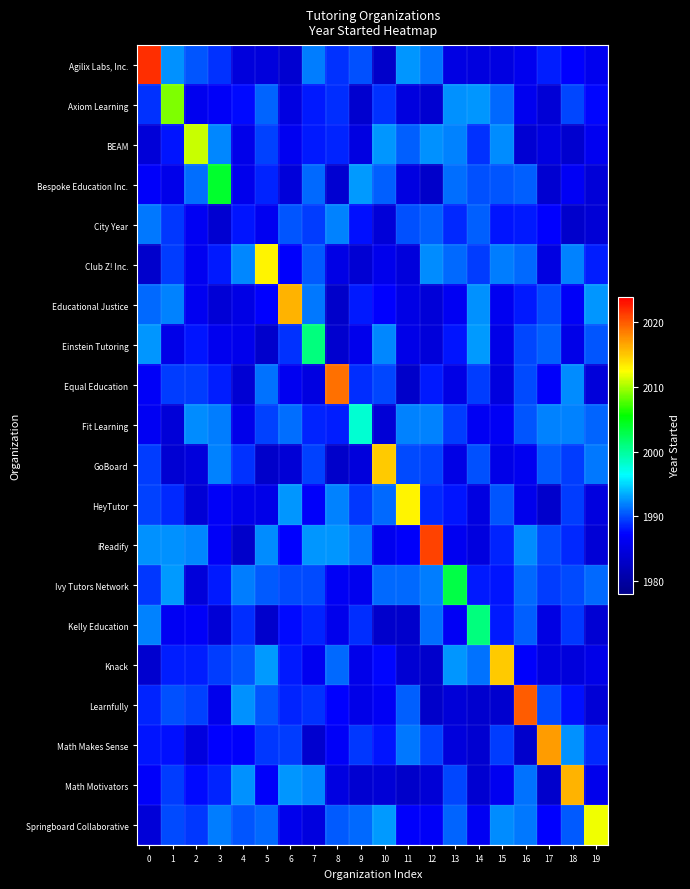

Reading left to right, what are all the values shown in this chart?

Agilix Labs, Inc.: 0=2022.0	1=1992.5	2=1990.3	3=1989.0	4=1984.6	5=1984.6	6=1983.6	7=1991.7	8=1989.0	9=1990.1	10=1983.2	11=1992.7	12=1991.3	13=1985.1	14=1984.8	15=1984.8	16=1986.0	17=1988.2	18=1987.3	19=1985.9
Axiom Learning: 0=1989.1	1=2009.0	2=1985.9	3=1986.7	4=1987.6	5=1990.9	6=1985.0	7=1988.1	8=1988.9	9=1983.5	10=1989.1	11=1984.7	12=1983.7	13=1992.5	14=1992.7	15=1991.1	16=1986.0	17=1984.0	18=1989.8	19=1987.4
BEAM: 0=1984.2	1=1988.0	2=2011.0	3=1992.1	4=1985.6	5=1989.6	6=1986.1	7=1988.2	8=1988.5	9=1984.8	10=1992.7	11=1990.8	12=1992.4	13=1991.9	14=1989.0	15=1992.2	16=1983.9	17=1985.0	18=1983.5	19=1986.3
Bespoke Education Inc.: 0=1986.9	1=1985.7	2=1991.3	3=2004.0	4=1985.8	5=1988.4	6=1984.4	7=1991.0	8=1983.7	9=1992.9	10=1990.7	11=1985.0	12=1983.1	13=1991.2	14=1990.1	15=1990.3	16=1990.7	17=1983.7	18=1986.6	19=1984.2
City Year: 0=1991.6	1=1989.2	2=1986.3	3=1983.6	4=1988.0	5=1986.3	6=1990.3	7=1989.4	8=1991.9	9=1987.7	10=1984.2	11=1990.1	12=1990.6	13=1988.6	14=1990.7	15=1987.9	16=1988.2	17=1987.3	18=1983.3	19=1984.1
Club Z! Inc.: 0=1983.3	1=1989.4	2=1986.1	3=1988.1	4=1992.1	5=2013.0	6=1987.1	7=1990.6	8=1985.3	9=1983.8	10=1985.9	11=1984.6	12=1992.3	13=1991.1	14=1989.3	15=1991.7	16=1991.0	17=1984.9	18=1991.9	19=1988.4
Educational Justice: 0=1991.1	1=1992.0	2=1986.2	3=1984.1	4=1985.3	5=1987.3	6=2016.0	7=1991.6	8=1983.1	9=1988.1	10=1987.2	11=1985.2	12=1984.2	13=1986.4	14=1992.4	15=1986.2	16=1988.2	17=1990.0	18=1986.6	19=1992.7
Einstein Tutoring: 0=1992.6	1=1985.5	2=1988.0	3=1986.0	4=1985.8	5=1983.4	6=1989.1	7=2001.0	8=1983.5	9=1985.8	10=1992.1	11=1985.4	12=1984.4	13=1987.9	14=1992.9	15=1985.4	16=1989.7	17=1990.6	18=1985.4	19=1990.3
Equal Education: 0=1986.7	1=1989.3	2=1989.3	3=1988.4	4=1983.9	5=1991.4	6=1986.2	7=1984.9	8=2019.0	9=1988.9	10=1989.8	11=1983.2	12=1988.1	13=1985.3	14=1989.5	15=1984.7	16=1989.9	17=1986.9	18=1992.4	19=1984.4
Fit Learning: 0=1986.4	1=1984.1	2=1992.2	3=1991.8	4=1985.6	5=1989.6	6=1991.2	7=1988.6	8=1988.3	9=1998.0	10=1983.9	11=1992.0	12=1992.0	13=1989.3	14=1986.4	15=1986.5	16=1990.3	17=1992.0	18=1991.9	19=1990.8
GoBoard: 0=1989.4	1=1983.8	2=1984.6	3=1992.0	4=1989.1	5=1983.1	6=1984.0	7=1989.6	8=1983.1	9=1984.6	10=2015.0	11=1989.9	12=1989.5	13=1985.2	14=1990.1	15=1985.4	16=1986.3	17=1990.5	18=1989.5	19=1991.5
HeyTutor: 0=1989.6	1=1988.7	2=1983.9	3=1986.7	4=1985.7	5=1985.4	6=1992.7	7=1986.9	8=1991.9	9=1989.3	10=1990.9	11=2013.0	12=1988.8	13=1987.9	14=1985.0	15=1990.2	16=1985.8	17=1983.2	18=1989.5	19=1984.8
iReadify: 0=1992.4	1=1992.5	2=1992.1	3=1986.7	4=1983.2	5=1992.3	6=1987.3	7=1992.7	8=1992.6	9=1991.5	10=1985.9	11=1986.9	12=2021.0	13=1986.2	14=1984.7	15=1988.6	16=1992.4	17=1990.0	18=1988.7	19=1984.0
Ivy Tutors Network: 0=1989.2	1=1992.9	2=1984.4	3=1988.2	4=1991.8	5=1990.4	6=1990.0	7=1990.0	8=1986.6	9=1985.9	10=1991.1	11=1991.1	12=1991.7	13=2003.0	14=1988.1	15=1988.0	16=1991.0	17=1989.5	18=1990.0	19=1991.0
Kelly Education: 0=1991.9	1=1986.4	2=1986.8	3=1983.9	4=1988.8	5=1983.4	6=1987.7	7=1988.4	8=1985.9	9=1988.9	10=1983.3	11=1983.4	12=1991.2	13=1986.6	14=2001.0	15=1988.2	16=1990.7	17=1985.2	18=1989.2	19=1983.9
Knack: 0=1983.5	1=1988.3	2=1988.4	3=1989.4	4=1990.3	5=1992.8	6=1988.2	7=1986.2	8=1991.0	9=1985.7	10=1987.4	11=1983.8	12=1983.3	13=1992.6	14=1991.4	15=2015.0	16=1987.1	17=1984.7	18=1984.6	19=1985.5
Learnfully: 0=1988.5	1=1990.1	2=1989.6	3=1985.8	4=1992.5	5=1990.4	6=1988.5	7=1989.1	8=1987.2	9=1985.5	10=1986.6	11=1990.6	12=1983.1	13=1984.2	14=1983.5	15=1983.4	16=2020.0	17=1990.0	18=1987.7	19=1984.0
Math Makes Sense: 0=1987.9	1=1987.7	2=1984.7	3=1987.3	4=1987.0	5=1989.2	6=1989.4	7=1983.5	8=1986.7	9=1989.3	10=1988.0	11=1991.6	12=1989.6	13=1984.6	14=1983.7	15=1989.4	16=1983.3	17=2017.0	18=1992.4	19=1988.8
Math Motivators: 0=1986.9	1=1989.4	2=1987.6	3=1988.5	4=1992.4	5=1986.9	6=1992.6	7=1992.1	8=1985.0	9=1983.7	10=1984.0	11=1983.2	12=1983.9	13=1989.8	14=1983.7	15=1986.2	16=1991.4	17=1983.2	18=2016.0	19=1985.8
Springboard Collaborative: 0=1984.2	1=1990.0	2=1989.3	3=1991.8	4=1990.4	5=1991.0	6=1985.8	7=1984.8	8=1990.5	9=1991.1	10=1992.9	11=1987.1	12=1986.7	13=1990.8	14=1986.4	15=1992.3	16=1991.6	17=1987.3	18=1990.5	19=2012.0